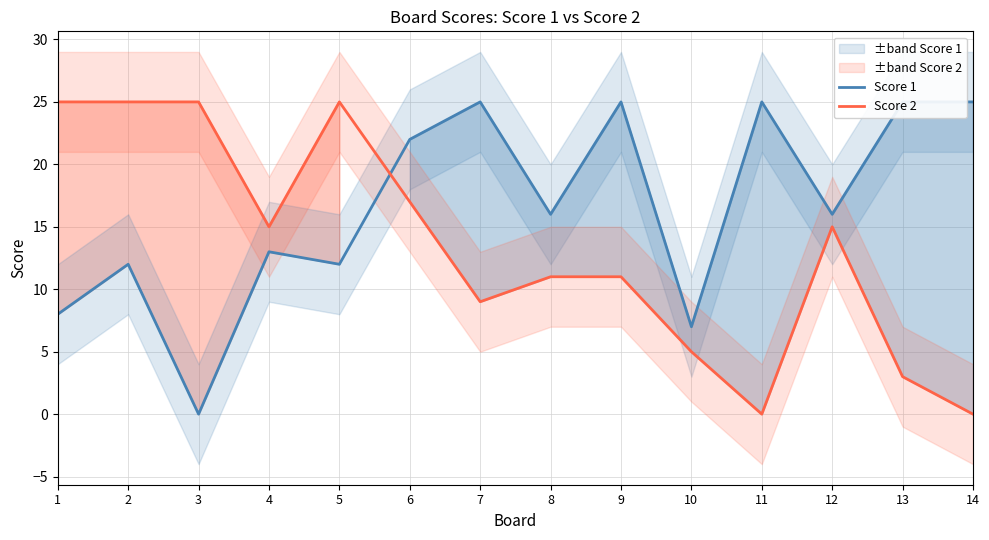

At which category is the sum across all series the highest?

6